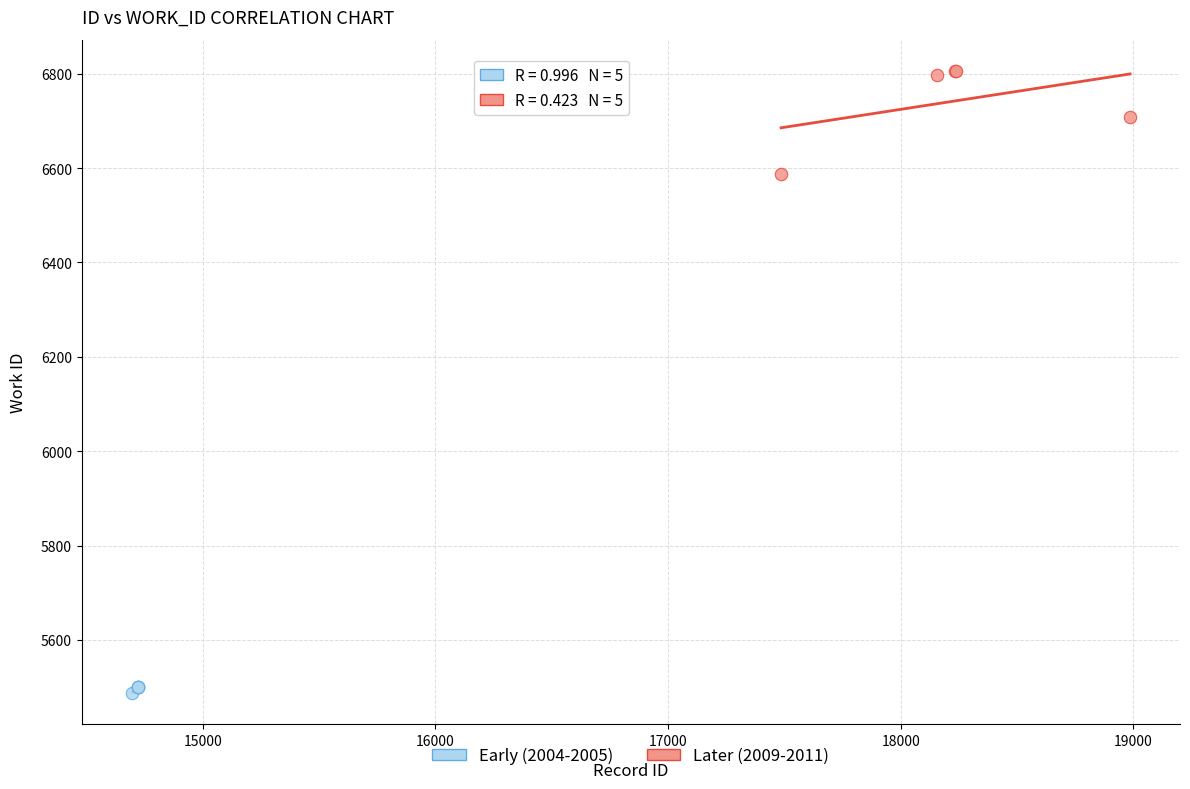

Which series reaches the minimum Y coordinate?

Early (2004-2005)